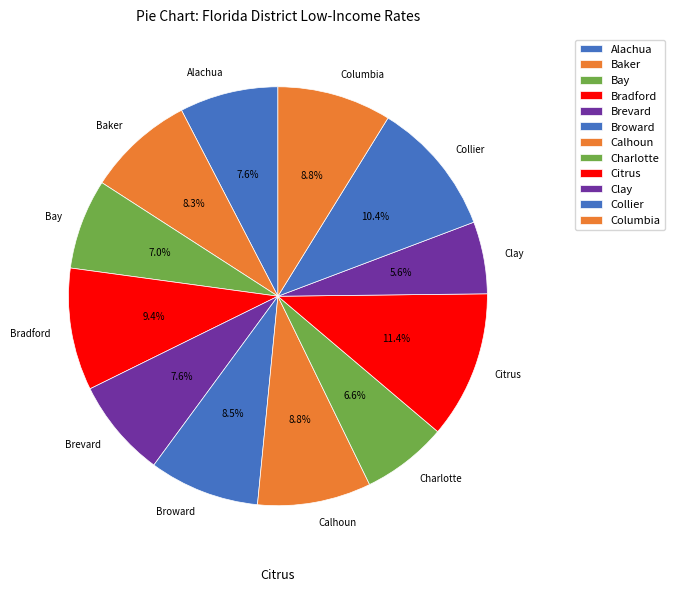

Does Bradford account for over 50% of the chart?

No